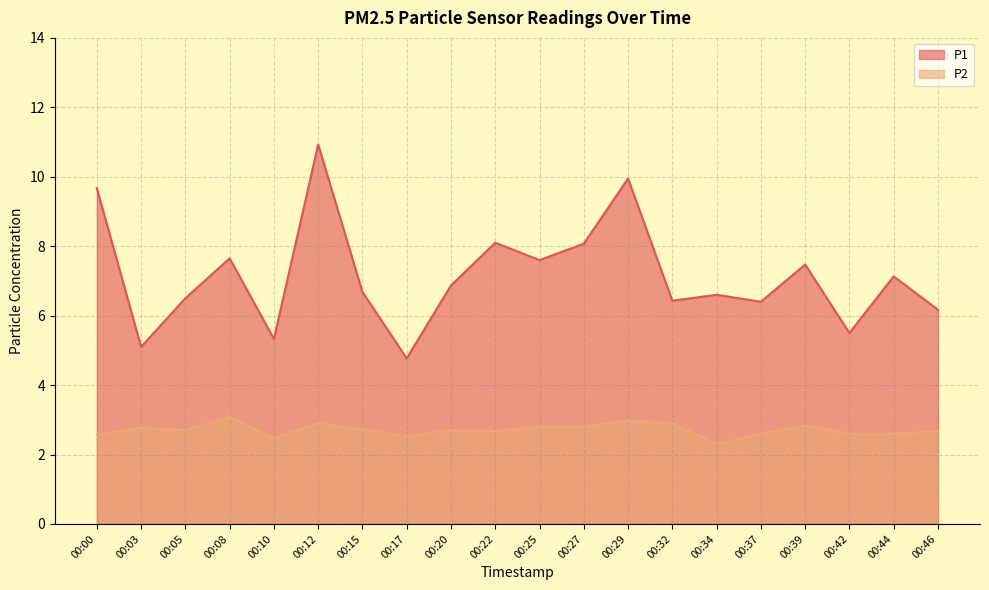

Does the chart display data point markers on the line(s)?

No